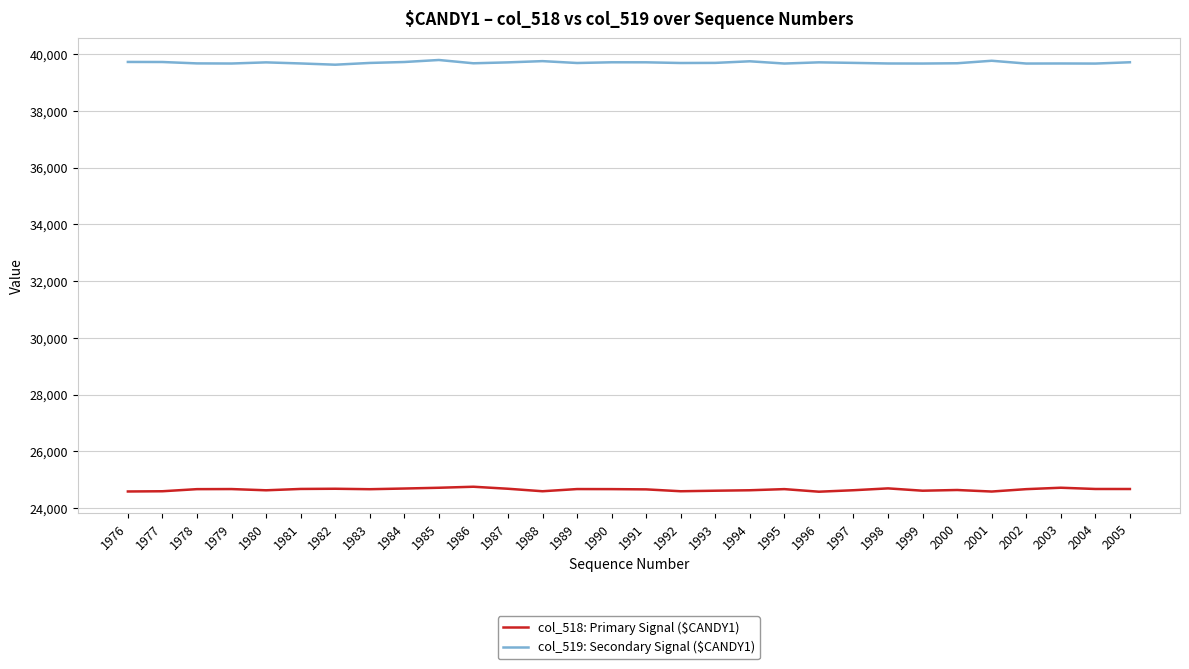

What is the spread (max minus min) of values at 1992?

15097